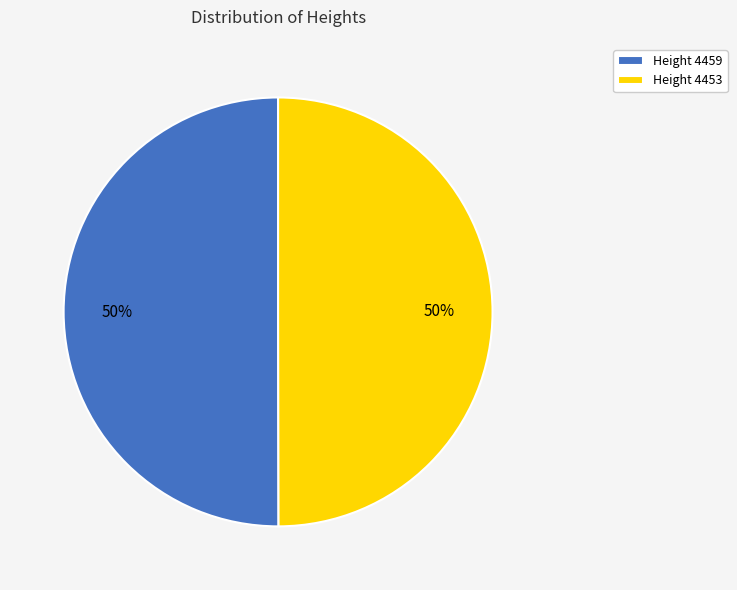

Is it true that Height 4459 is 50% of the pie?

True